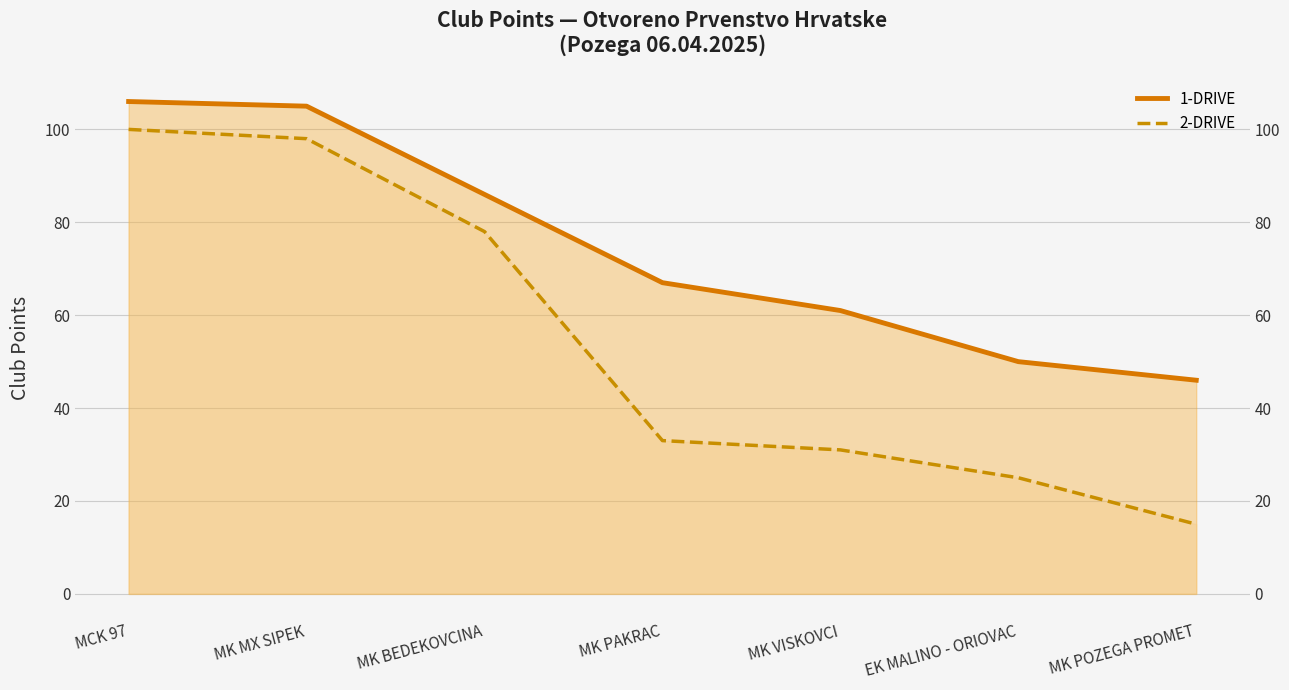

What is the total value across all series at EK MALINO - ORIOVAC?

75